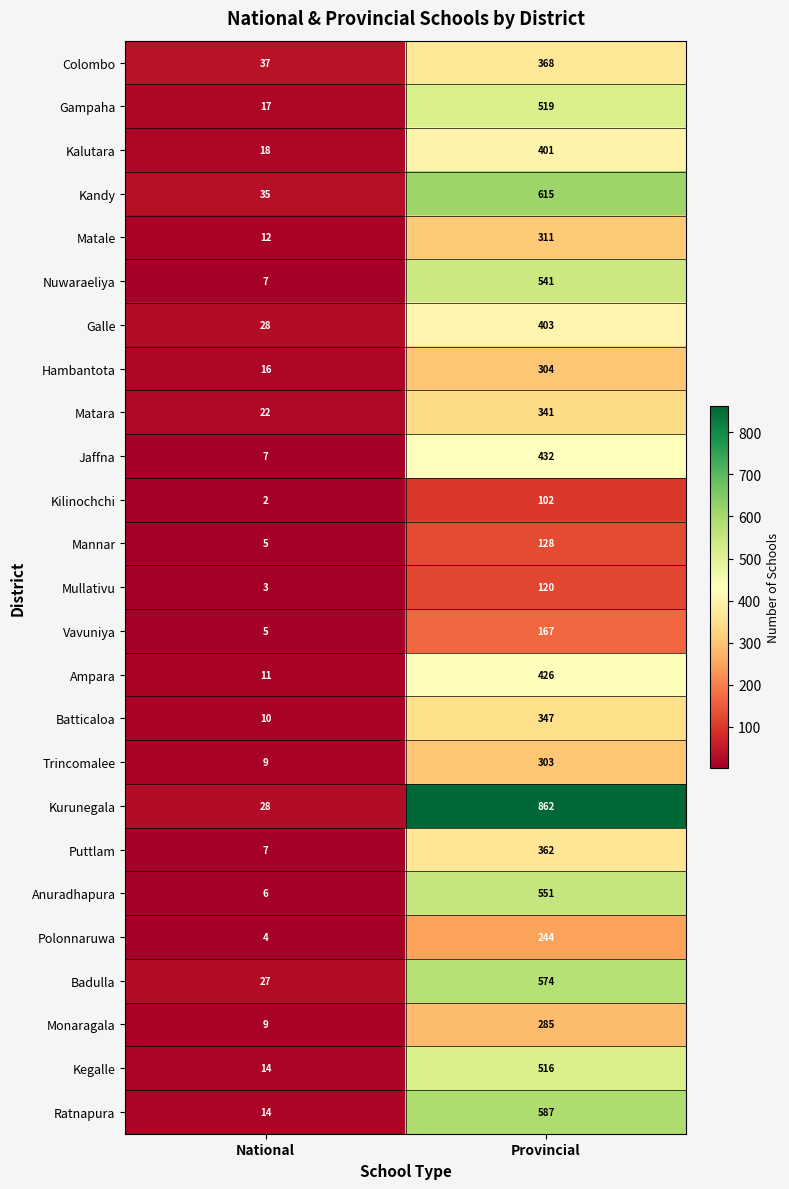

What is the maximum value for Monaragala?

285